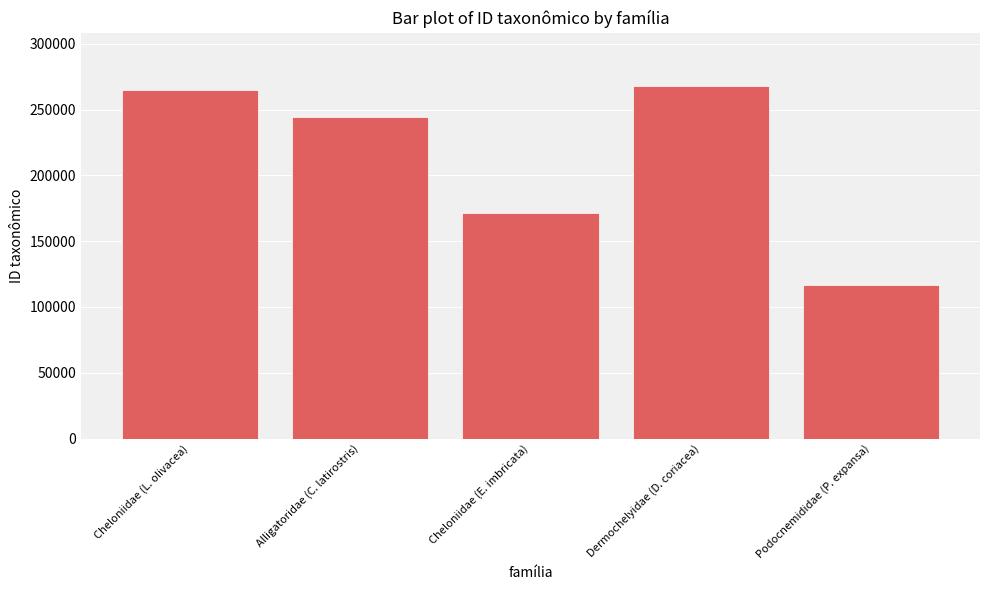

List the labels in order of value, smallest first.

Podocnemididae (P. expansa), Cheloniidae (E. imbricata), Alligatoridae (C. latirostris), Cheloniidae (L. olivacea), Dermochelyidae (D. coriacea)